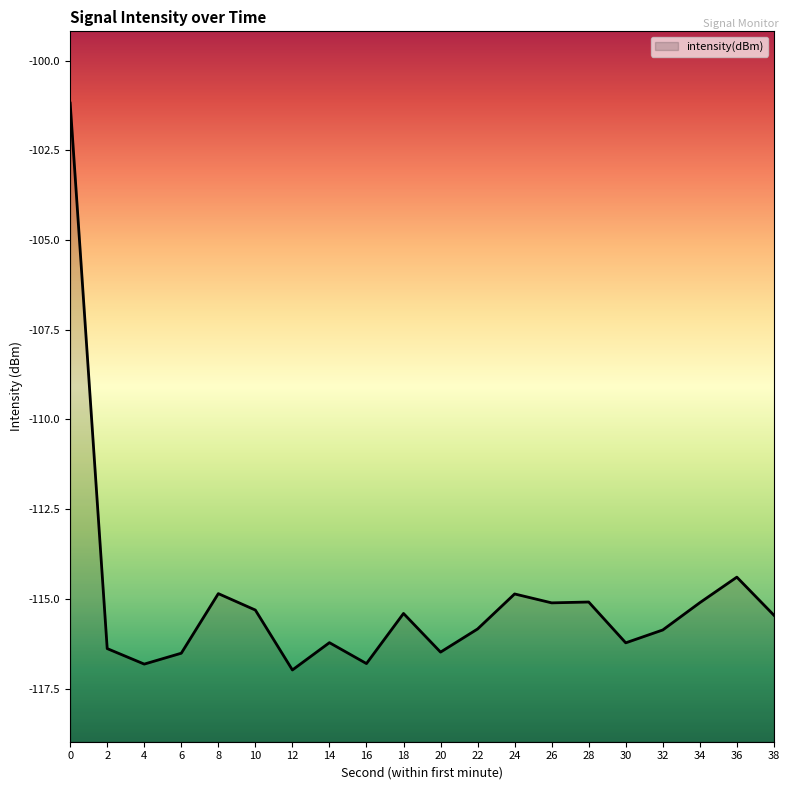

Read the value at 14.

-116.2